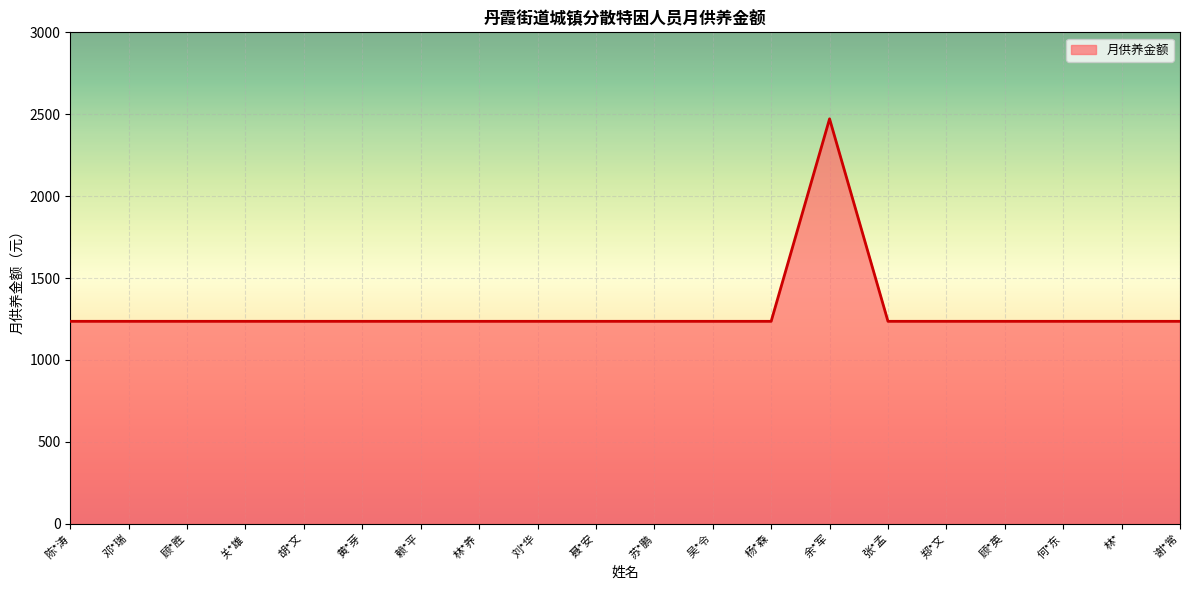

What is the sum of all values?

25956